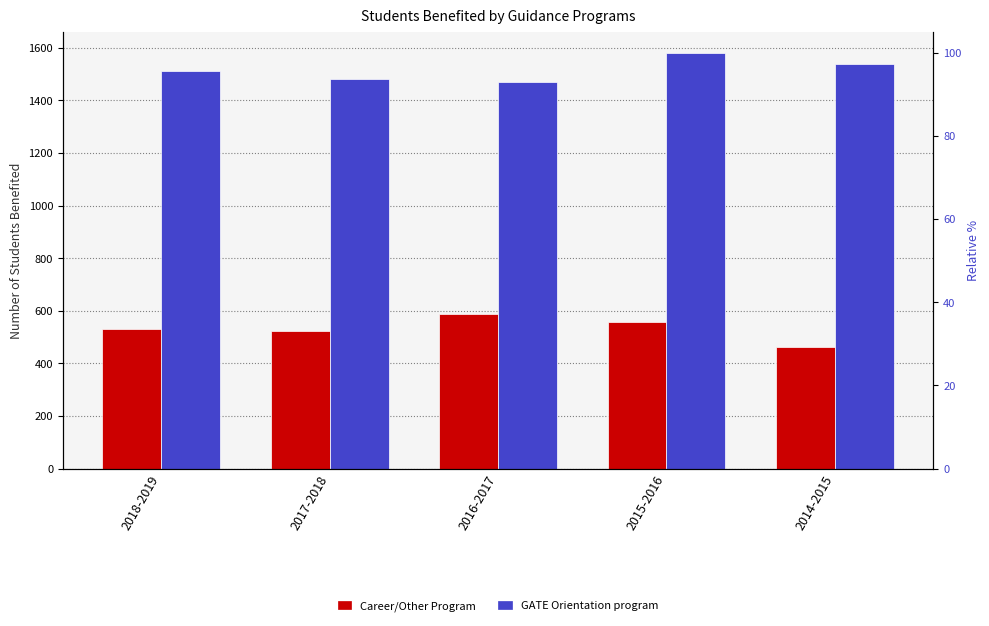

Is it true that GATE Orientation program equals 665 at 2015-2016?

False